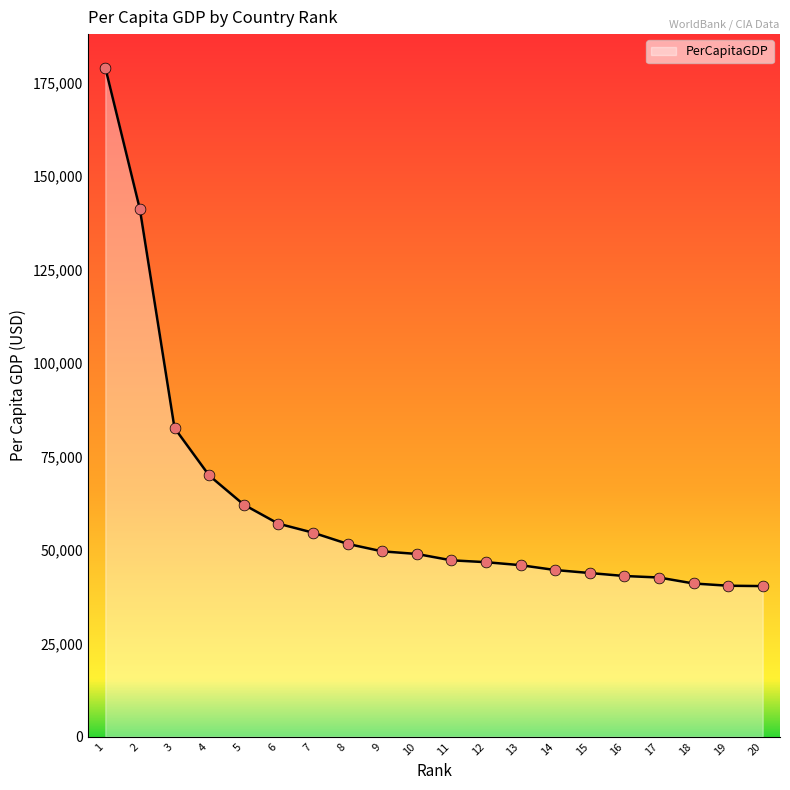

Approximately how many times larger is the value at 12 compared to 16?

1.1